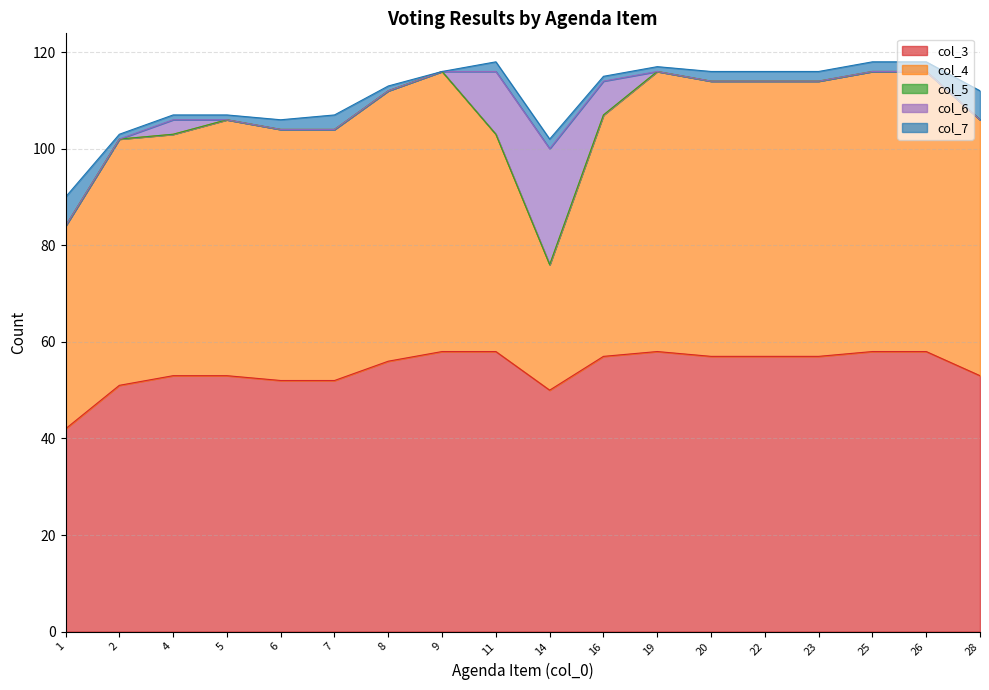

The col_4 series shows 53 at 28. True or false?

True